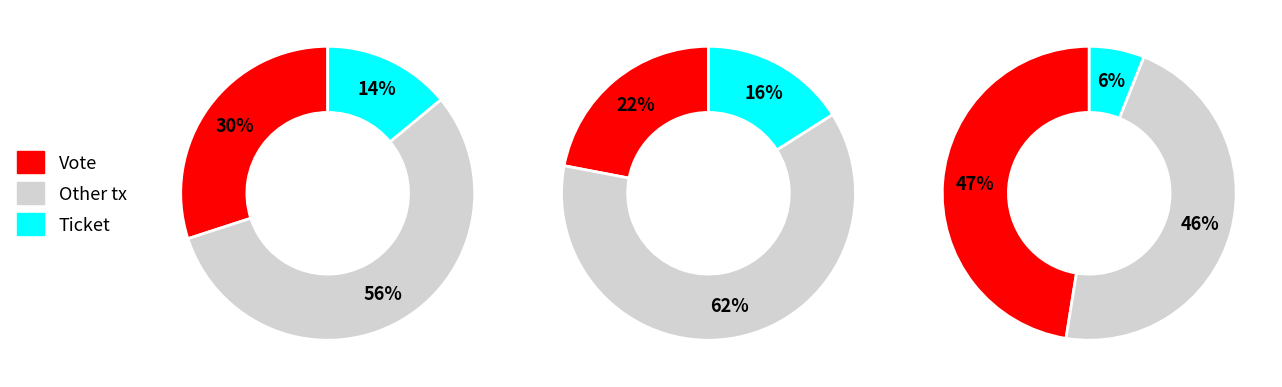

Which category has the biggest portion of the pie?

Vote